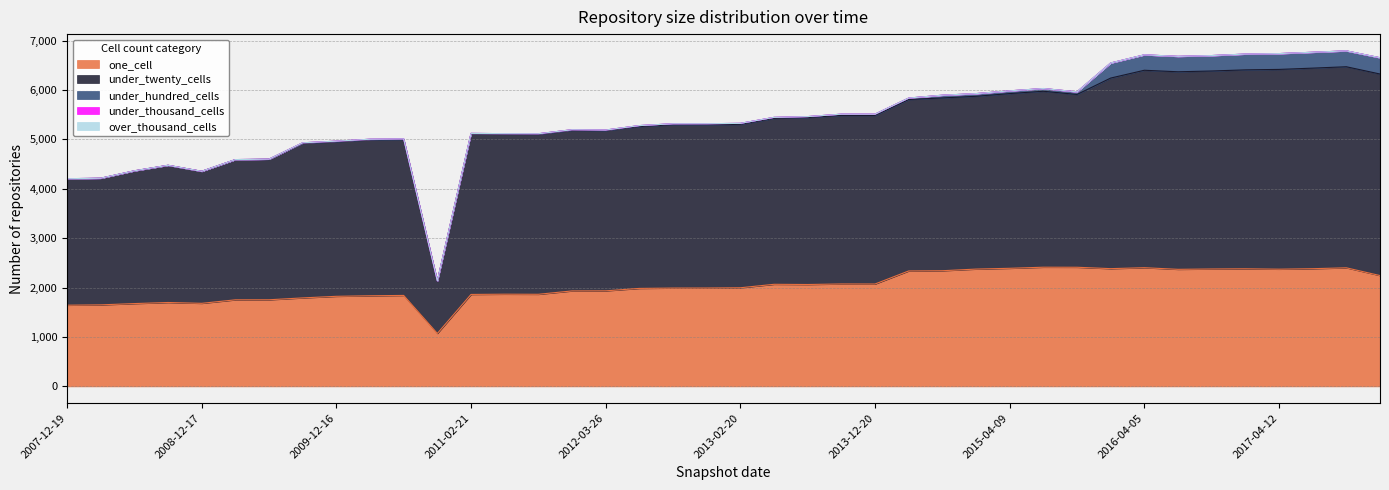

Reading left to right, list all the values displayed in this chart.

one_cell: 2007-12-19=1643	2008-04-01=1650	2008-06-27=1676	2008-10-10=1698	2008-12-17=1681	2009-04-06=1752	2009-06-17=1753	2009-09-25=1791	2009-12-16=1823	2010-04-01=1834	2010-07-26=1841	2010-11-17=1072	2011-02-21=1861	2011-06-10=1866	2011-09-05=1864	2012-01-18=1932	2012-03-26=1934	2012-07-13=1983	2012-10-31=1990	2012-12-11=1991	2013-02-20=1996	2013-05-21=2066	2013-07-09=2062	2013-09-10=2073	2013-12-20=2072	2014-03-28=2336	2014-09-08=2341	2015-01-19=2374	2015-04-09=2390	2015-07-03=2412	2015-10-01=2411	2016-01-04=2383	2016-04-05=2402	2016-07-04=2369	2016-10-07=2376	2016-12-27=2380	2017-04-12=2372	2017-07-24=2382	2017-10-12=2400	2017-12-22=2243
under_twenty_cells: 2007-12-19=2557	2008-04-01=2560	2008-06-27=2684	2008-10-10=2774	2008-12-17=2670	2009-04-06=2835	2009-06-17=2843	2009-09-25=3127	2009-12-16=3128	2010-04-01=3156	2010-07-26=3155	2010-11-17=1054	2011-02-21=3247	2011-06-10=3237	2011-09-05=3237	2012-01-18=3250	2012-03-26=3242	2012-07-13=3275	2012-10-31=3305	2012-12-11=3305	2013-02-20=3307	2013-05-21=3358	2013-07-09=3378	2013-09-10=3411	2013-12-20=3412	2014-03-28=3470	2014-09-08=3497	2015-01-19=3497	2015-04-09=3536	2015-07-03=3561	2015-10-01=3497	2016-01-04=3857	2016-04-05=3996	2016-07-04=3998	2016-10-07=4007	2016-12-27=4026	2017-04-12=4043	2017-07-24=4059	2017-10-12=4069	2017-12-22=4079
under_hundred_cells: 2007-12-19=3	2008-04-01=3	2008-06-27=3	2008-10-10=3	2008-12-17=2	2009-04-06=3	2009-06-17=3	2009-09-25=12	2009-12-16=12	2010-04-01=12	2010-07-26=12	2010-11-17=8	2011-02-21=12	2011-06-10=12	2011-09-05=12	2012-01-18=12	2012-03-26=12	2012-07-13=20	2012-10-31=20	2012-12-11=20	2013-02-20=20	2013-05-21=20	2013-07-09=20	2013-09-10=25	2013-12-20=25	2014-03-28=29	2014-09-08=55	2015-01-19=54	2015-04-09=55	2015-07-03=55	2015-10-01=53	2016-01-04=305	2016-04-05=312	2016-07-04=312	2016-10-07=312	2016-12-27=319	2017-04-12=320	2017-07-24=321	2017-10-12=321	2017-12-22=329
under_thousand_cells: 2007-12-19=0	2008-04-01=0	2008-06-27=0	2008-10-10=0	2008-12-17=0	2009-04-06=0	2009-06-17=0	2009-09-25=0	2009-12-16=0	2010-04-01=0	2010-07-26=0	2010-11-17=0	2011-02-21=0	2011-06-10=0	2011-09-05=0	2012-01-18=0	2012-03-26=0	2012-07-13=0	2012-10-31=0	2012-12-11=0	2013-02-20=0	2013-05-21=0	2013-07-09=0	2013-09-10=0	2013-12-20=0	2014-03-28=0	2014-09-08=0	2015-01-19=0	2015-04-09=0	2015-07-03=0	2015-10-01=0	2016-01-04=0	2016-04-05=0	2016-07-04=0	2016-10-07=0	2016-12-27=0	2017-04-12=0	2017-07-24=0	2017-10-12=0	2017-12-22=0
over_thousand_cells: 2007-12-19=0	2008-04-01=0	2008-06-27=0	2008-10-10=0	2008-12-17=0	2009-04-06=0	2009-06-17=0	2009-09-25=0	2009-12-16=0	2010-04-01=0	2010-07-26=0	2010-11-17=0	2011-02-21=0	2011-06-10=0	2011-09-05=0	2012-01-18=0	2012-03-26=0	2012-07-13=0	2012-10-31=0	2012-12-11=0	2013-02-20=0	2013-05-21=0	2013-07-09=0	2013-09-10=0	2013-12-20=0	2014-03-28=0	2014-09-08=0	2015-01-19=0	2015-04-09=0	2015-07-03=0	2015-10-01=0	2016-01-04=0	2016-04-05=0	2016-07-04=0	2016-10-07=0	2016-12-27=0	2017-04-12=0	2017-07-24=0	2017-10-12=0	2017-12-22=0